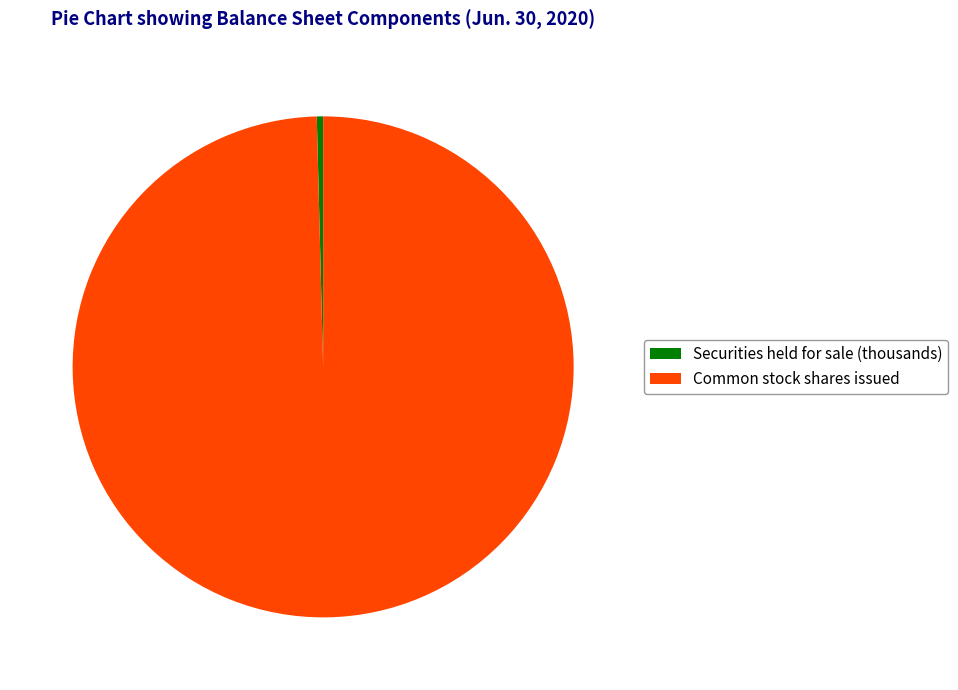

What is the smallest slice in the pie chart?

Securities held for sale